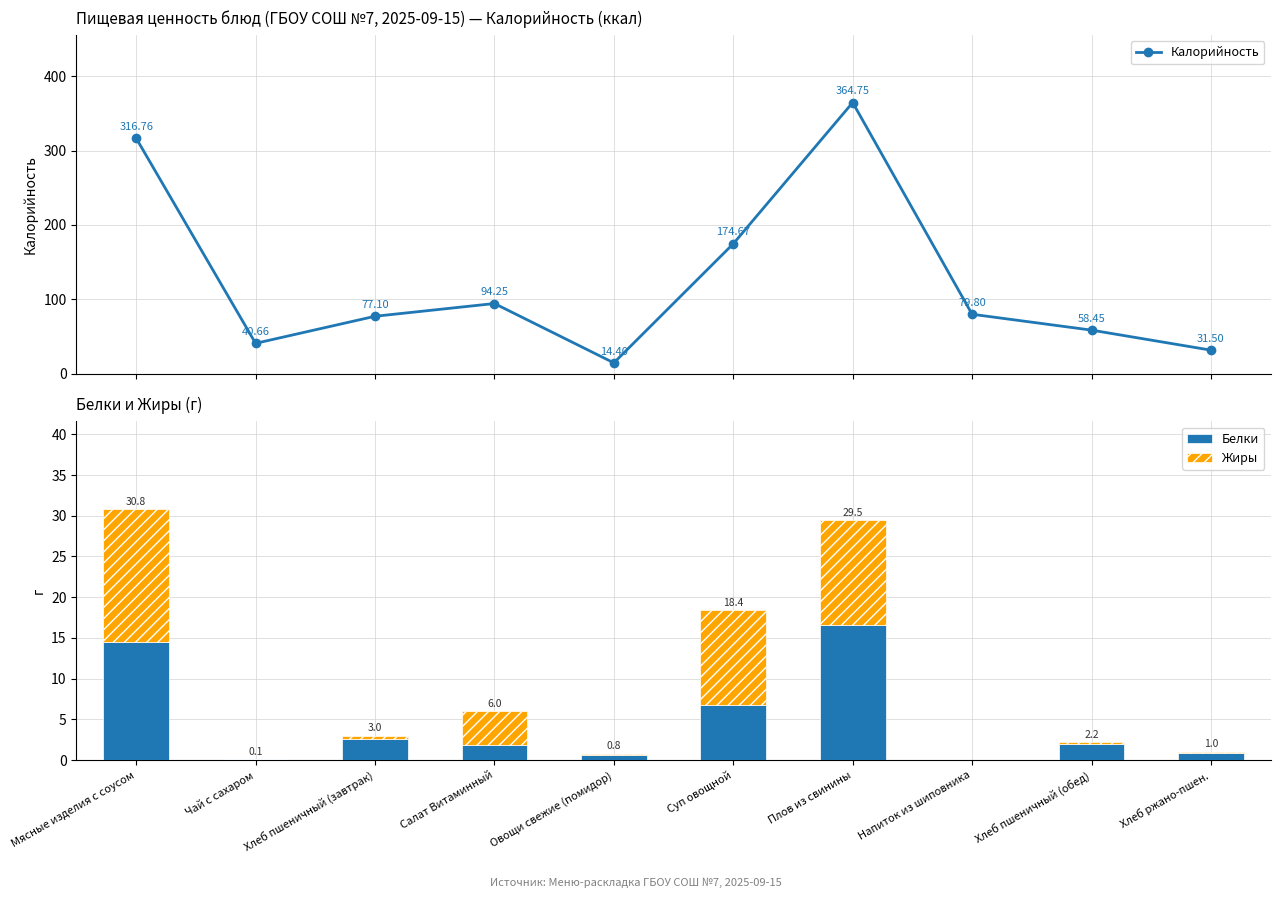

At which label does Жиры reach its minimum?

Напиток из шиповника